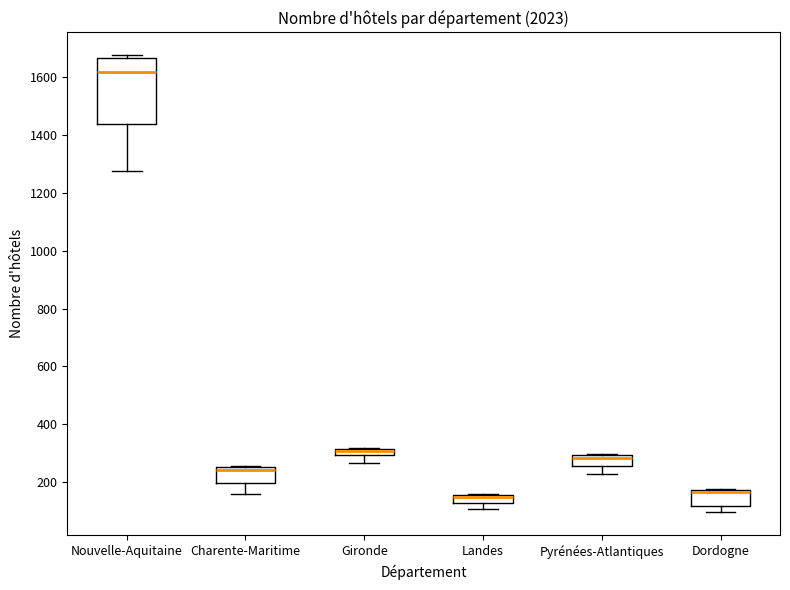

Where is the upper edge of the box for Gironde on the y-axis? The values are not printed on the chart, so give them approximately, as read against the axis.

320